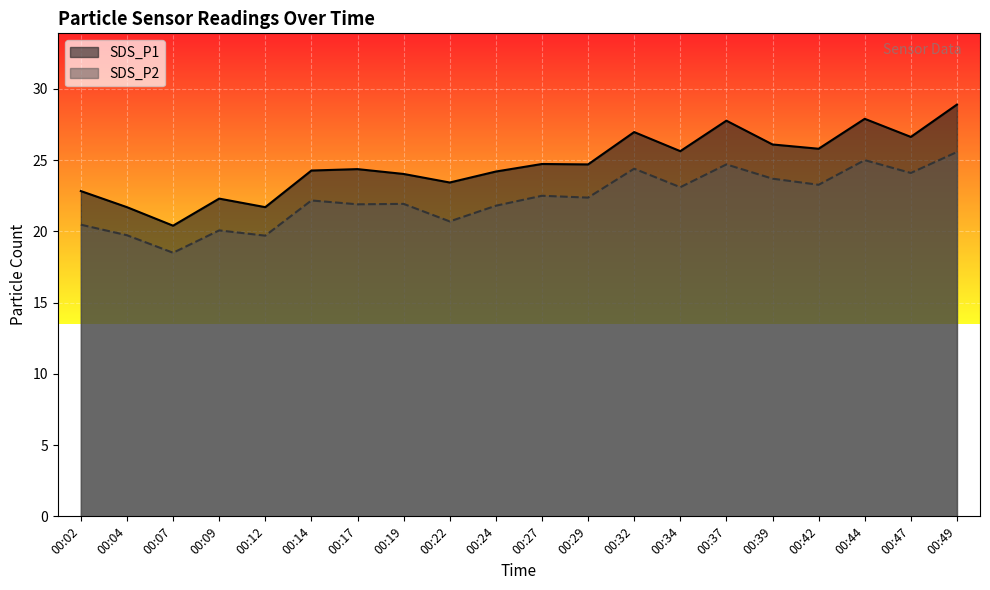

At which category does the chart reach its minimum across all series?

00:07